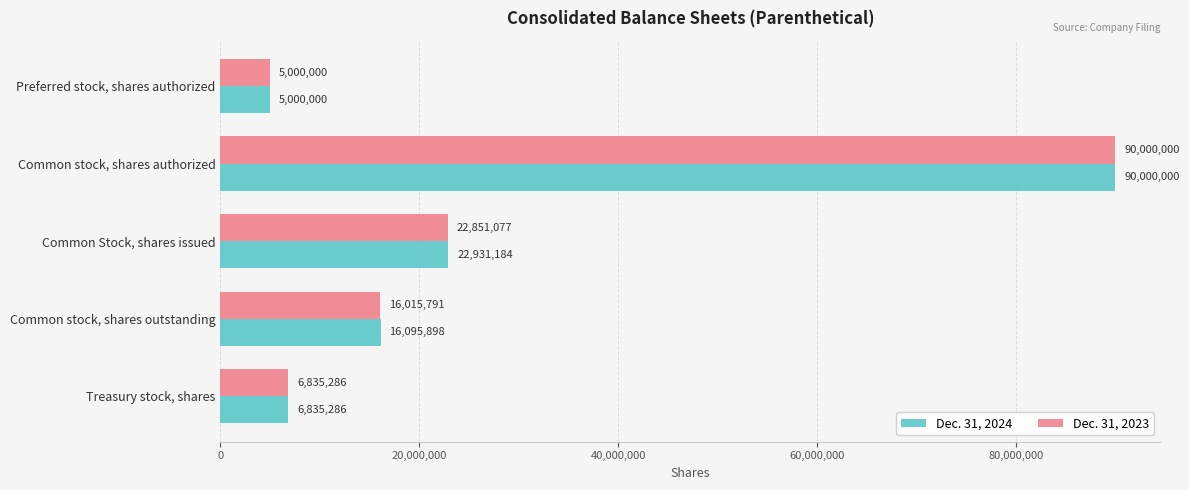

How many values in the Dec. 31, 2024 series are below 16095898?

2